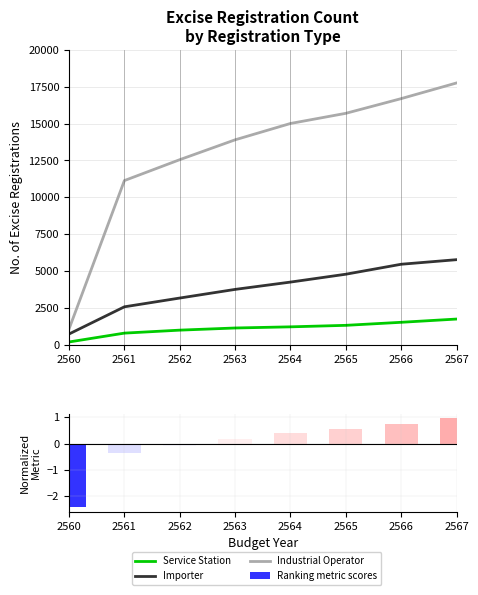

Is it true that Service Station equals 1137.0 at 2563?

True